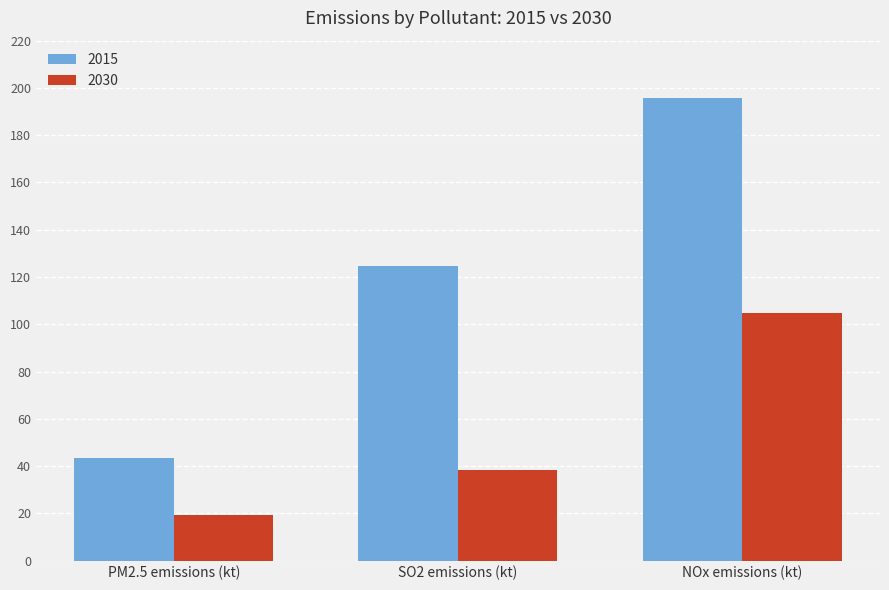

How many series are shown in this chart?

2